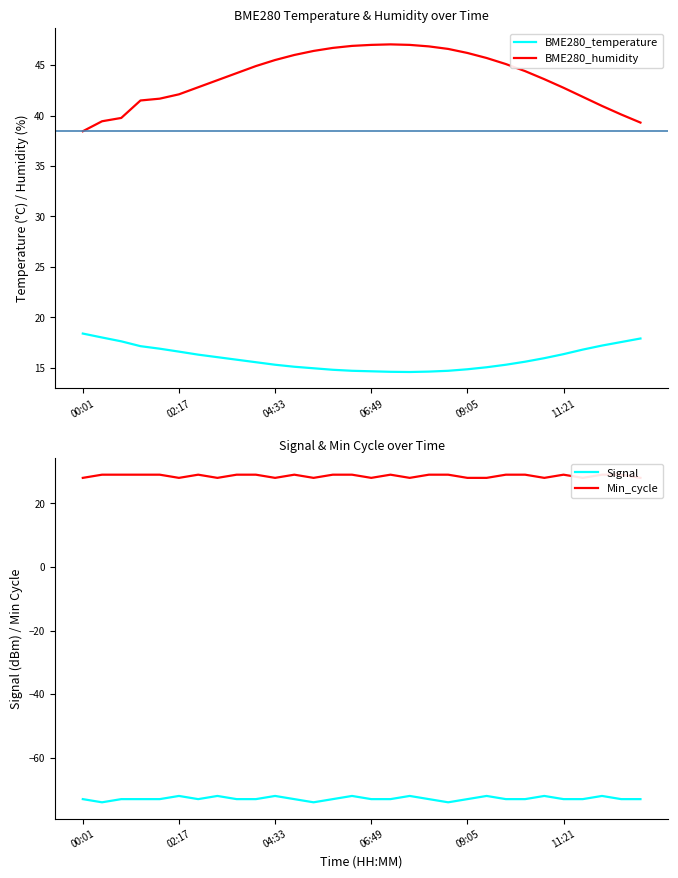

Which category has the lowest value in the BME280_humidity series?

00:01